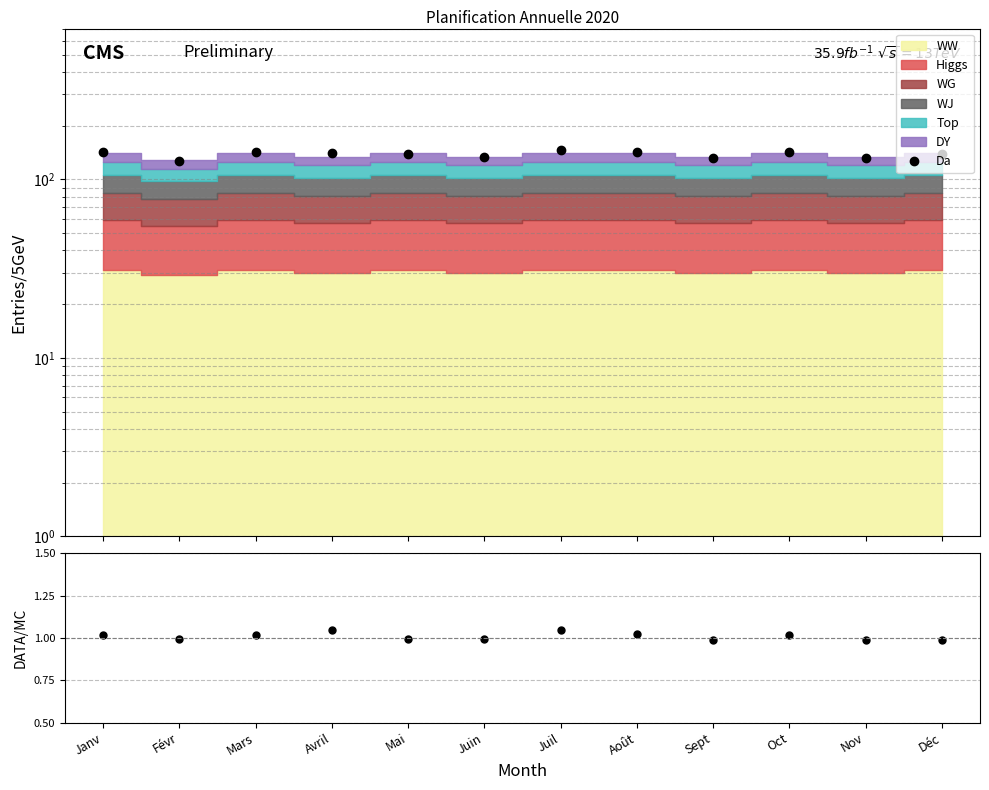

How many points are higher than both their immediate neighbors (excluding endpoints)?

3